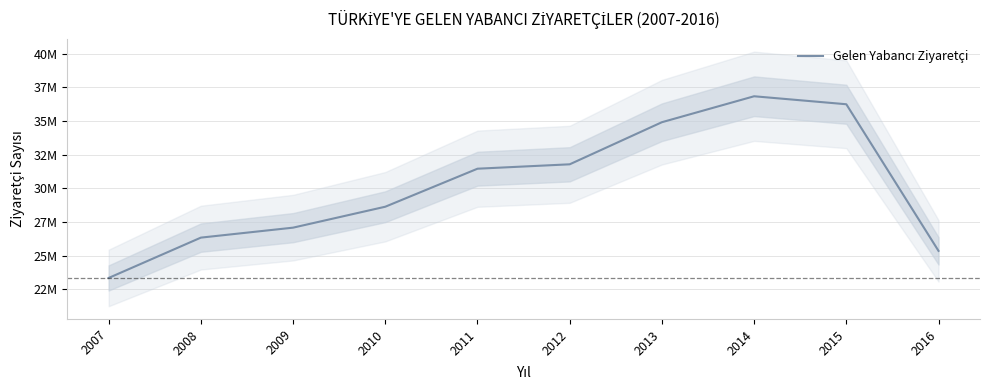

What is the value of the 5th point from the left?

31456076